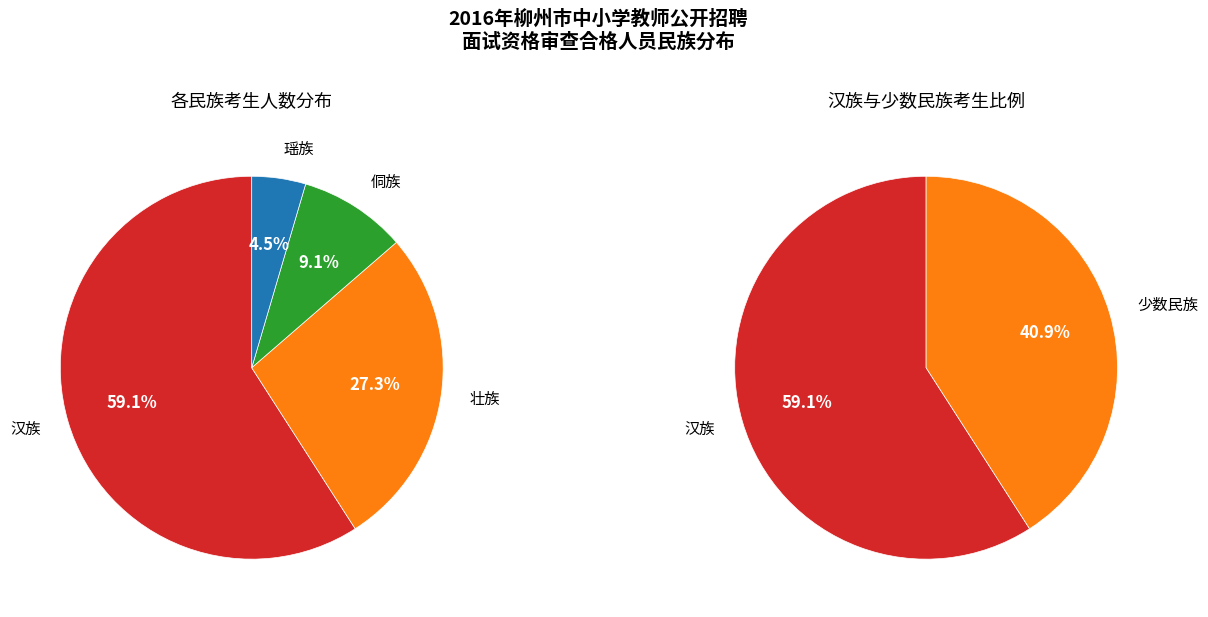

To the nearest percent, what percentage of the pie is 瑶族?

5%